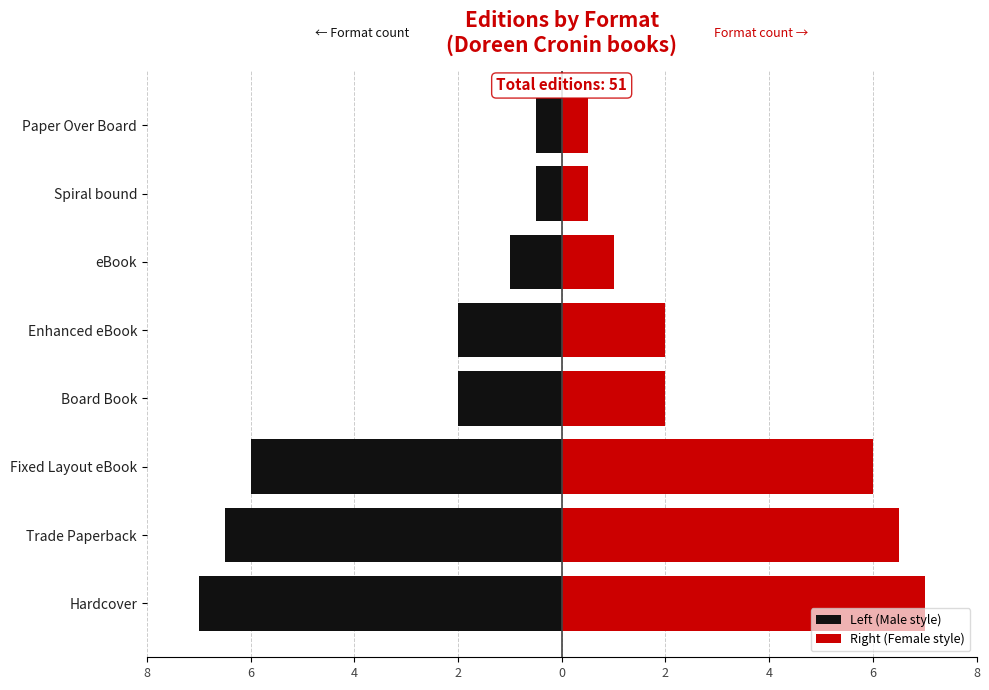

What is the difference between the second highest and second lowest values in the Left (Male style) series?

6.0